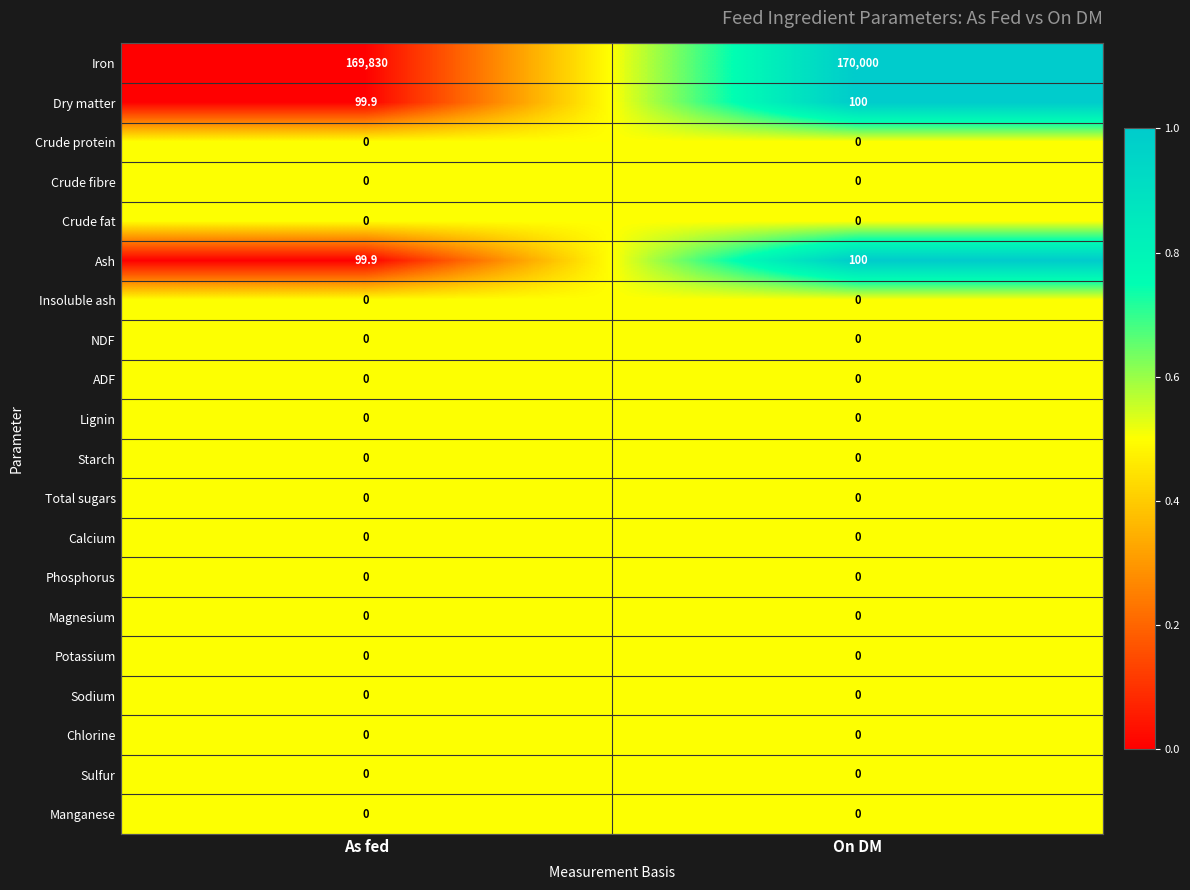

What is the difference between the highest and lowest values at As fed?

169830.0